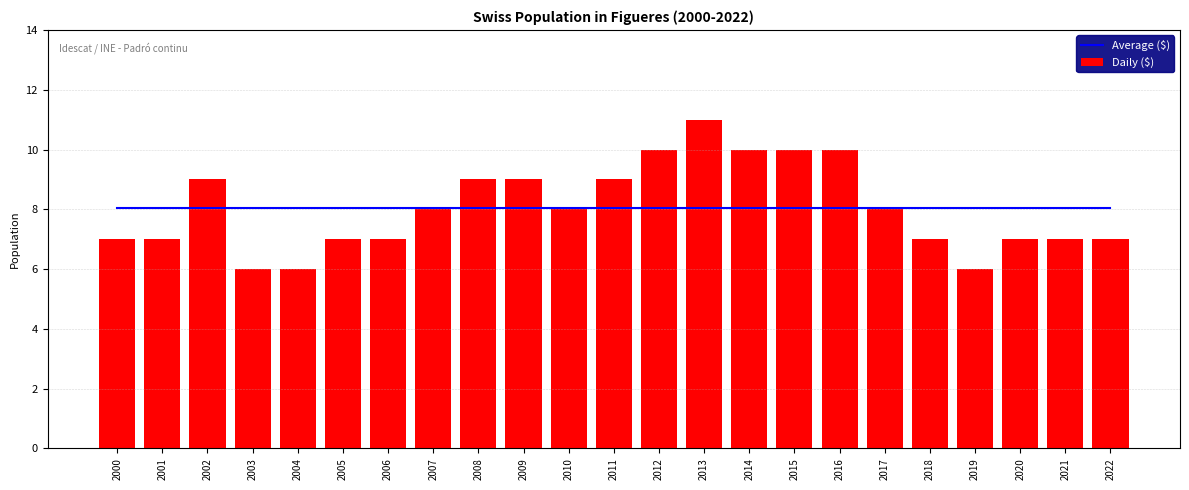

Rank the series by their maximum value, from lowest to highest.

Average ($), Daily ($)